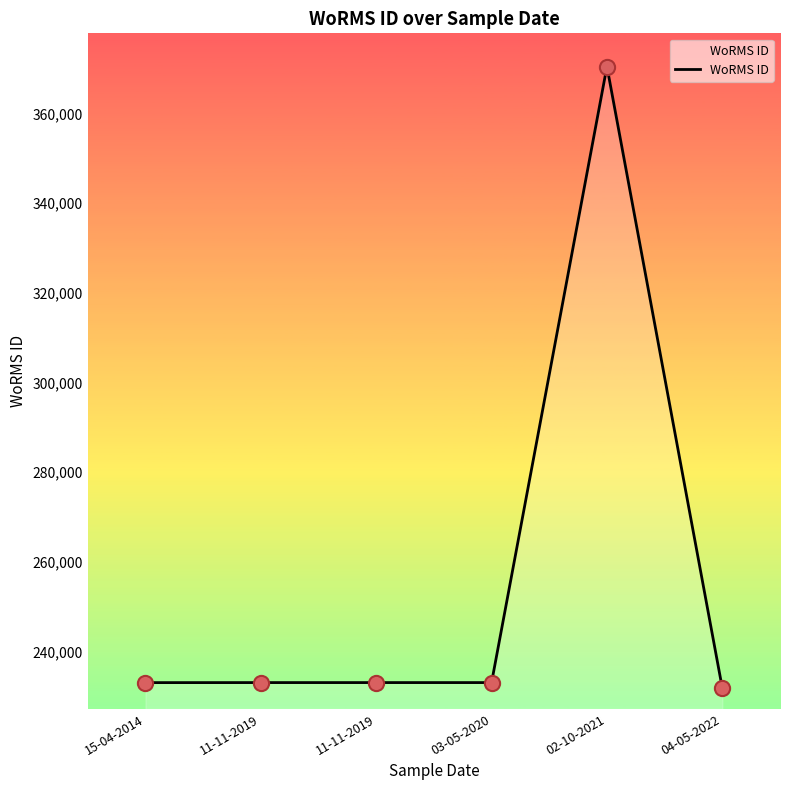

Which has a higher value, 11-11-2019 or 04-05-2022?

11-11-2019